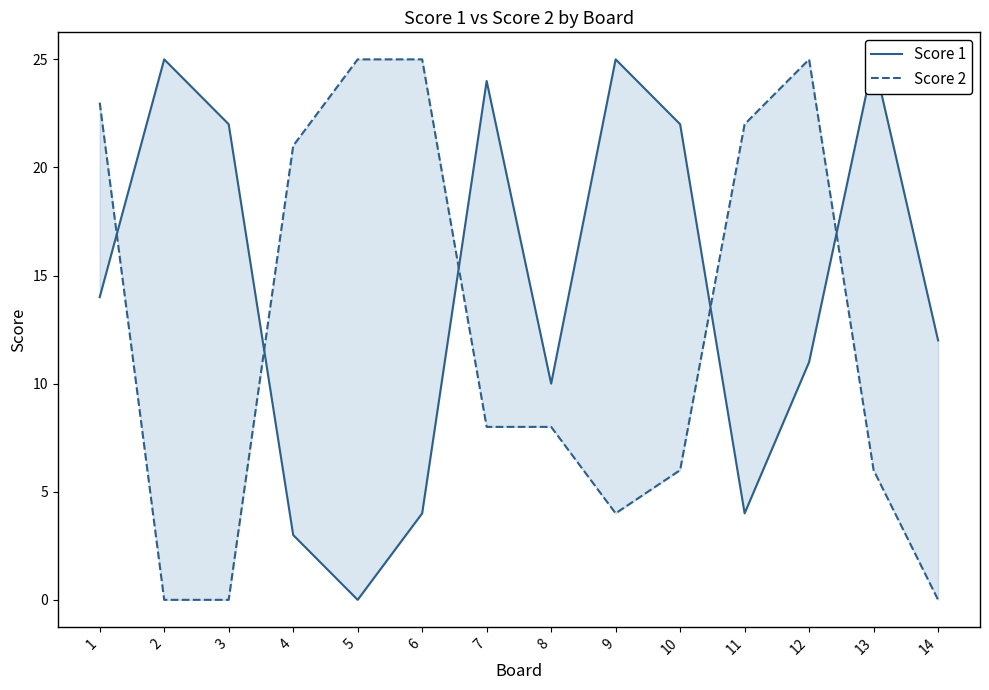

Is this an area chart (filled region under the line)?

No